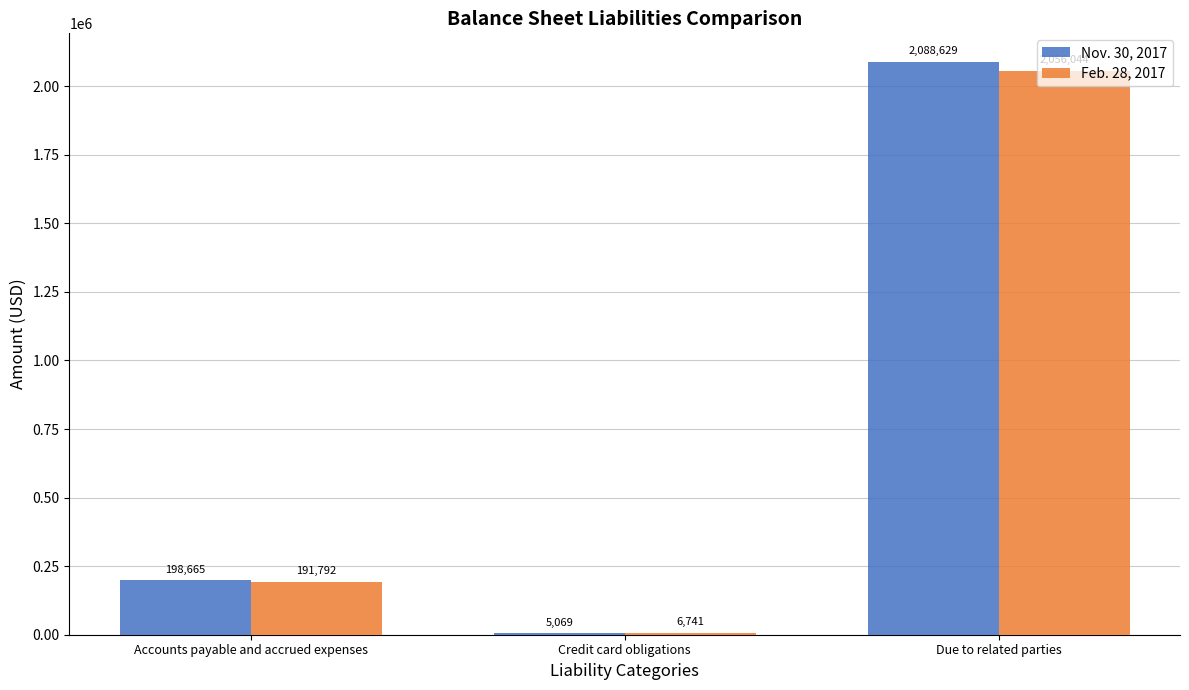

What is the total value across all series at Due to related parties?

4144673